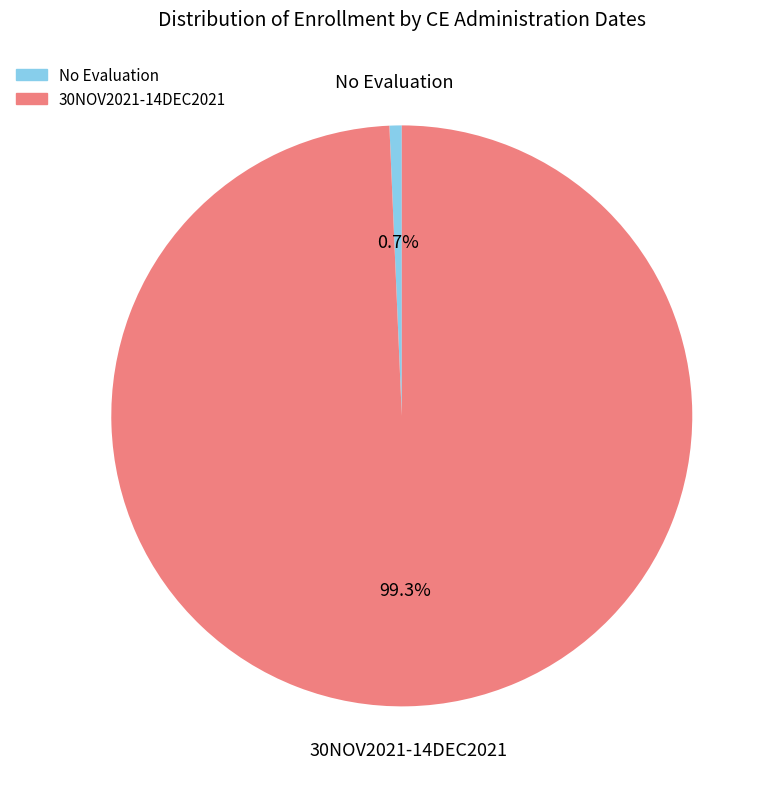

Does any single category account for the majority?

Yes